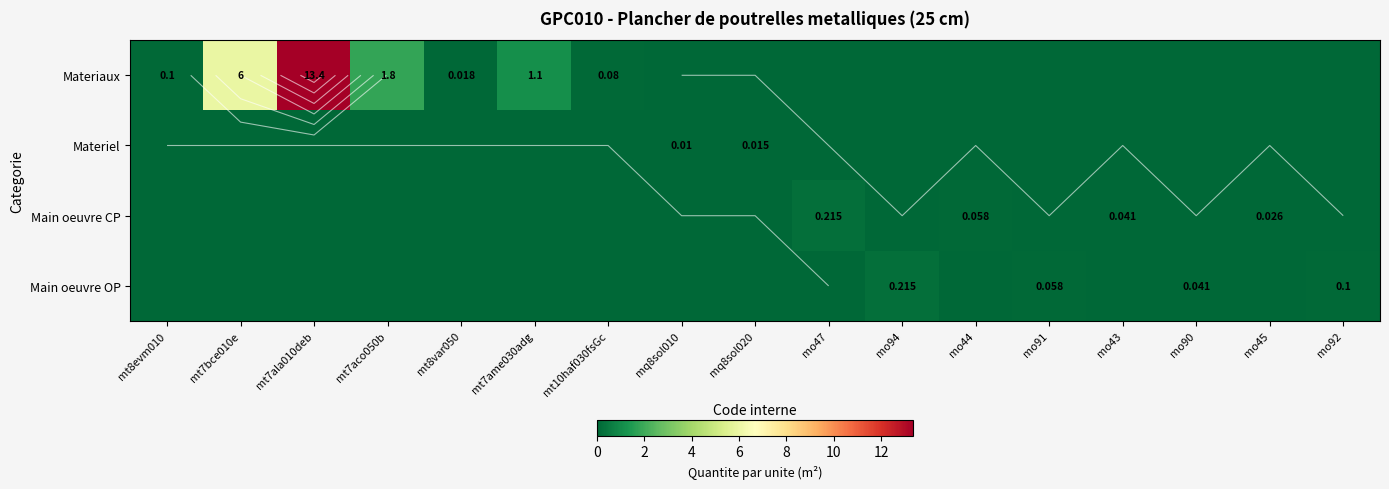

What is the difference between the second highest and minimum values in the Main oeuvre OP series?

0.1